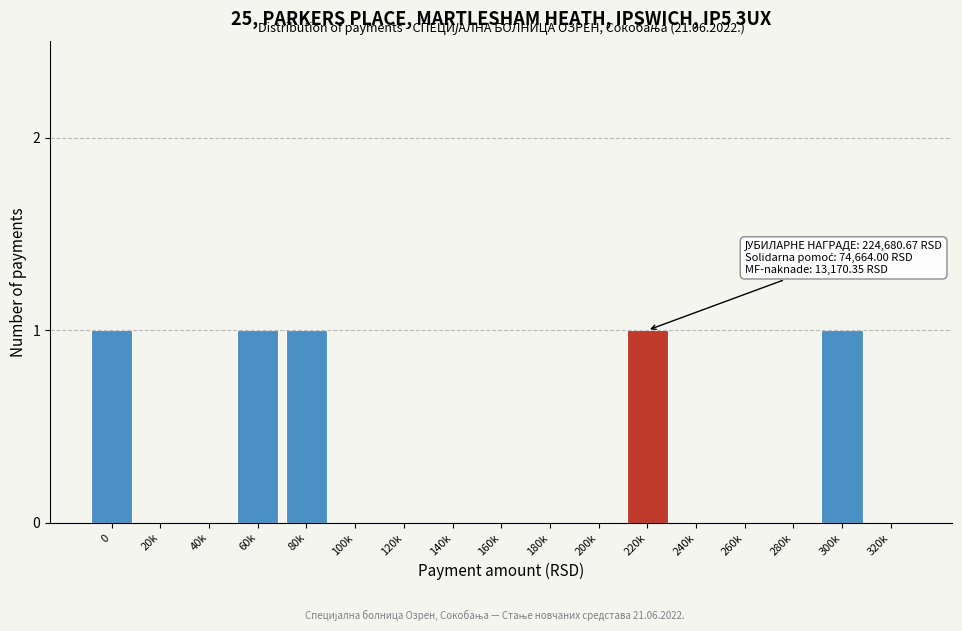

Reading left to right, transcribe all the data shown in this chart.

0=1	20k=0	40k=0	60k=1	80k=1	100k=0	120k=0	140k=0	160k=0	180k=0	200k=0	220k=1	240k=0	260k=0	280k=0	300k=1	320k=0